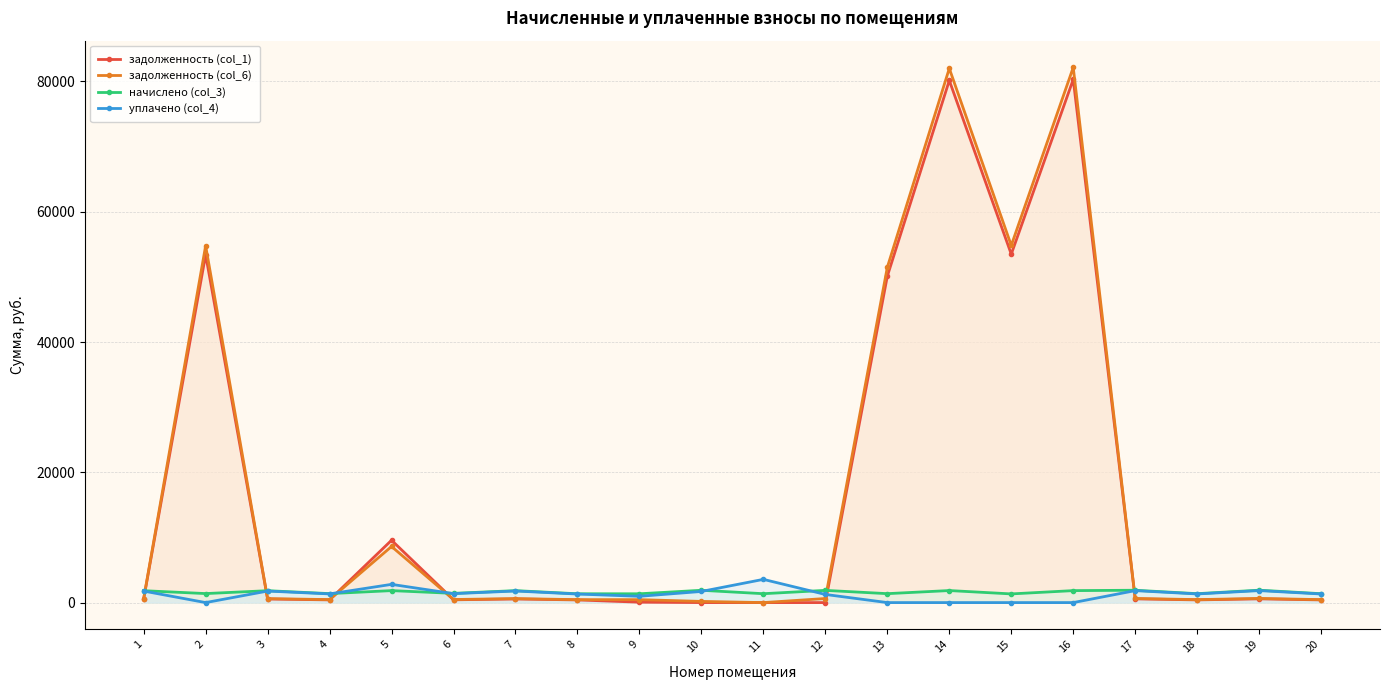

Where is the first local maximum for начислено (col_3)?

3